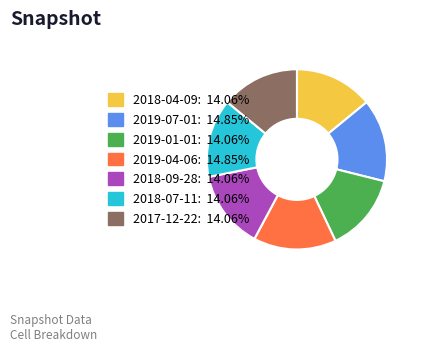

Which has a higher value, 2019-04-06 or 2018-09-28?

2019-04-06